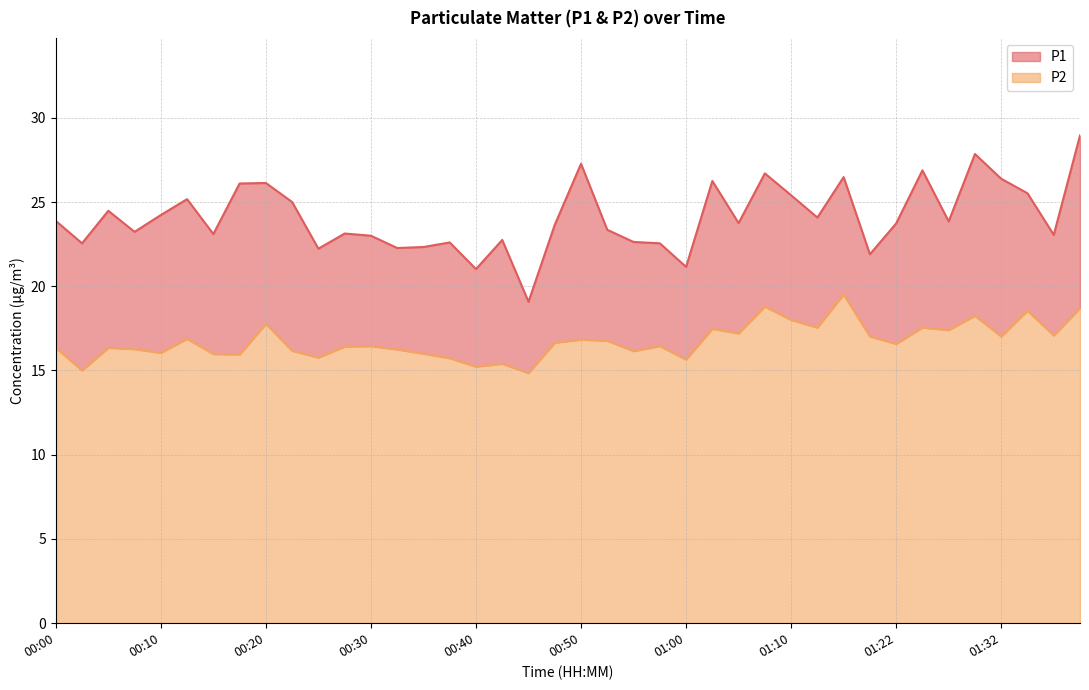

Which category has the lowest value in the P1 series?

00:45